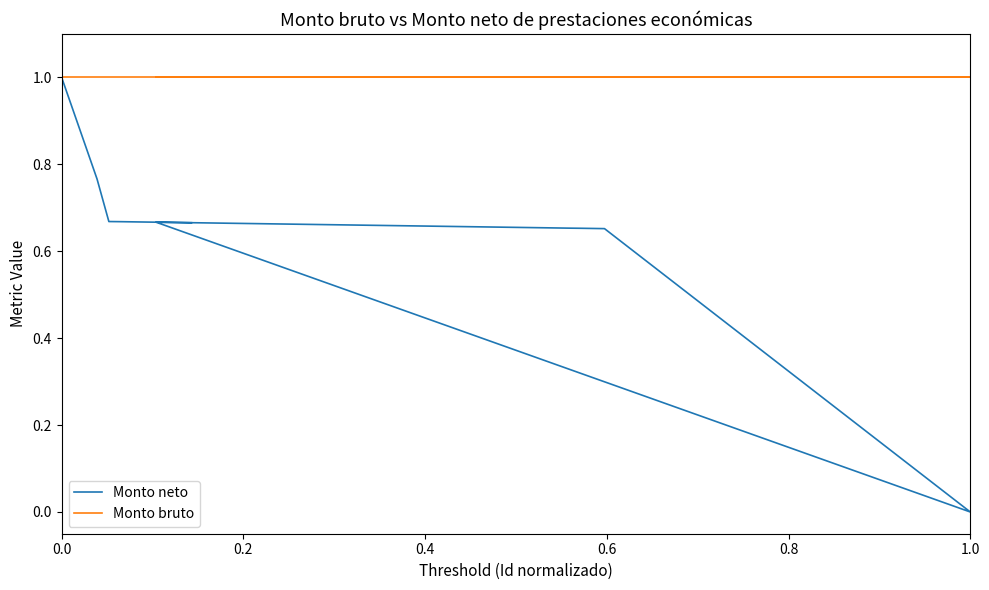

True or false: Monto neto and Monto bruto intersect in this chart.

False